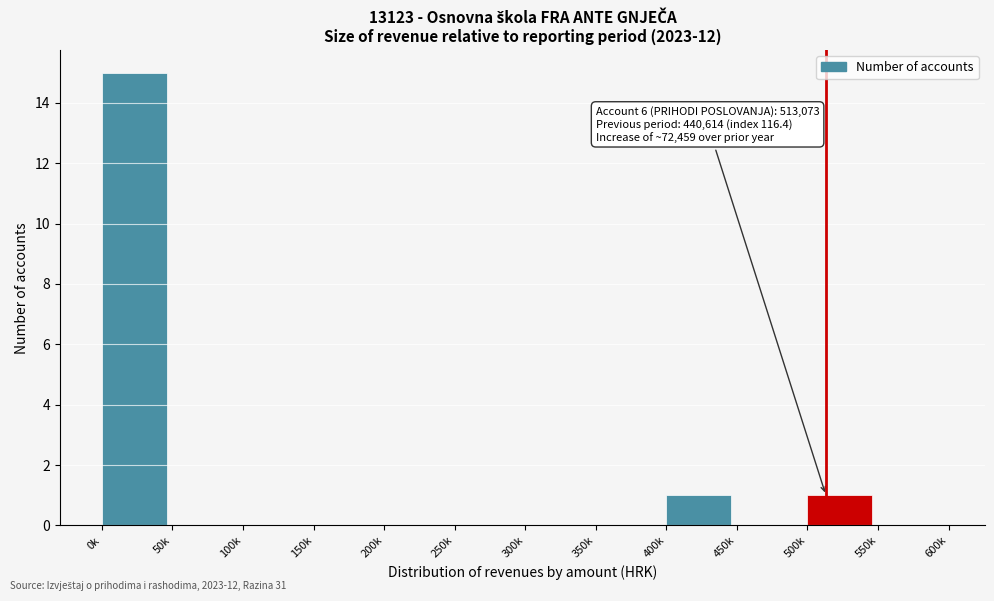

Reading left to right, transcribe all the data shown in this chart.

0k=15	50k=0	100k=0	150k=0	200k=0	250k=0	300k=0	350k=0	400k=1	450k=0	500k=1	550k=0